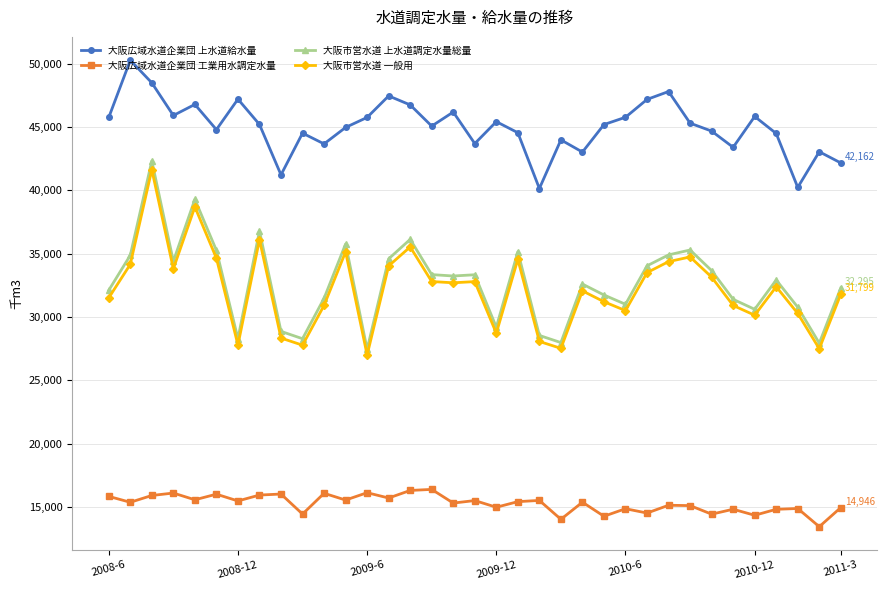

Which series has the largest range (max minus min)?

大阪市営水道 上水道調定水量総量